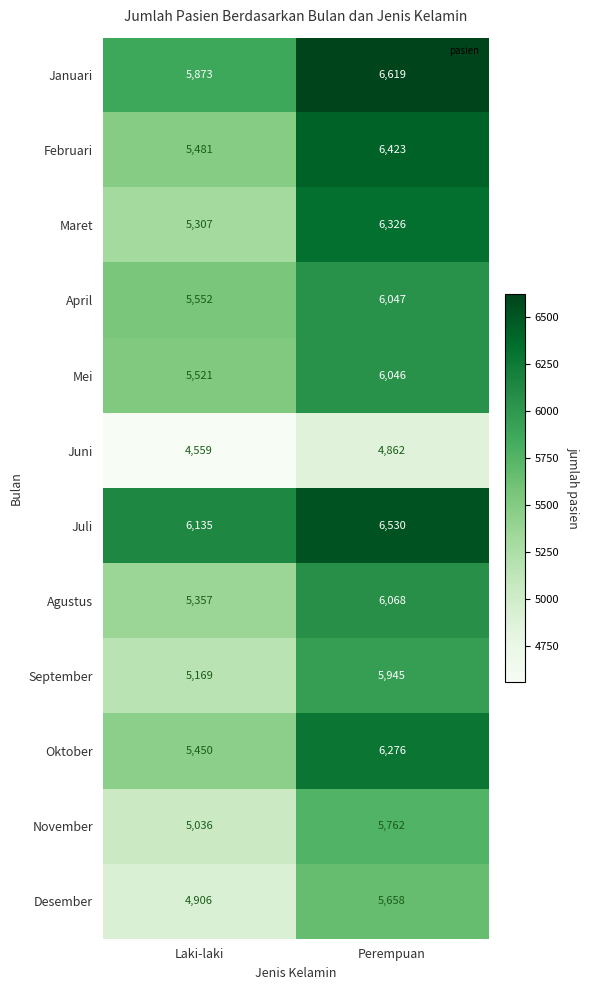

Rank the series at Perempuan from lowest to highest value.

Juni, Desember, November, September, Mei, April, Agustus, Oktober, Maret, Februari, Juli, Januari